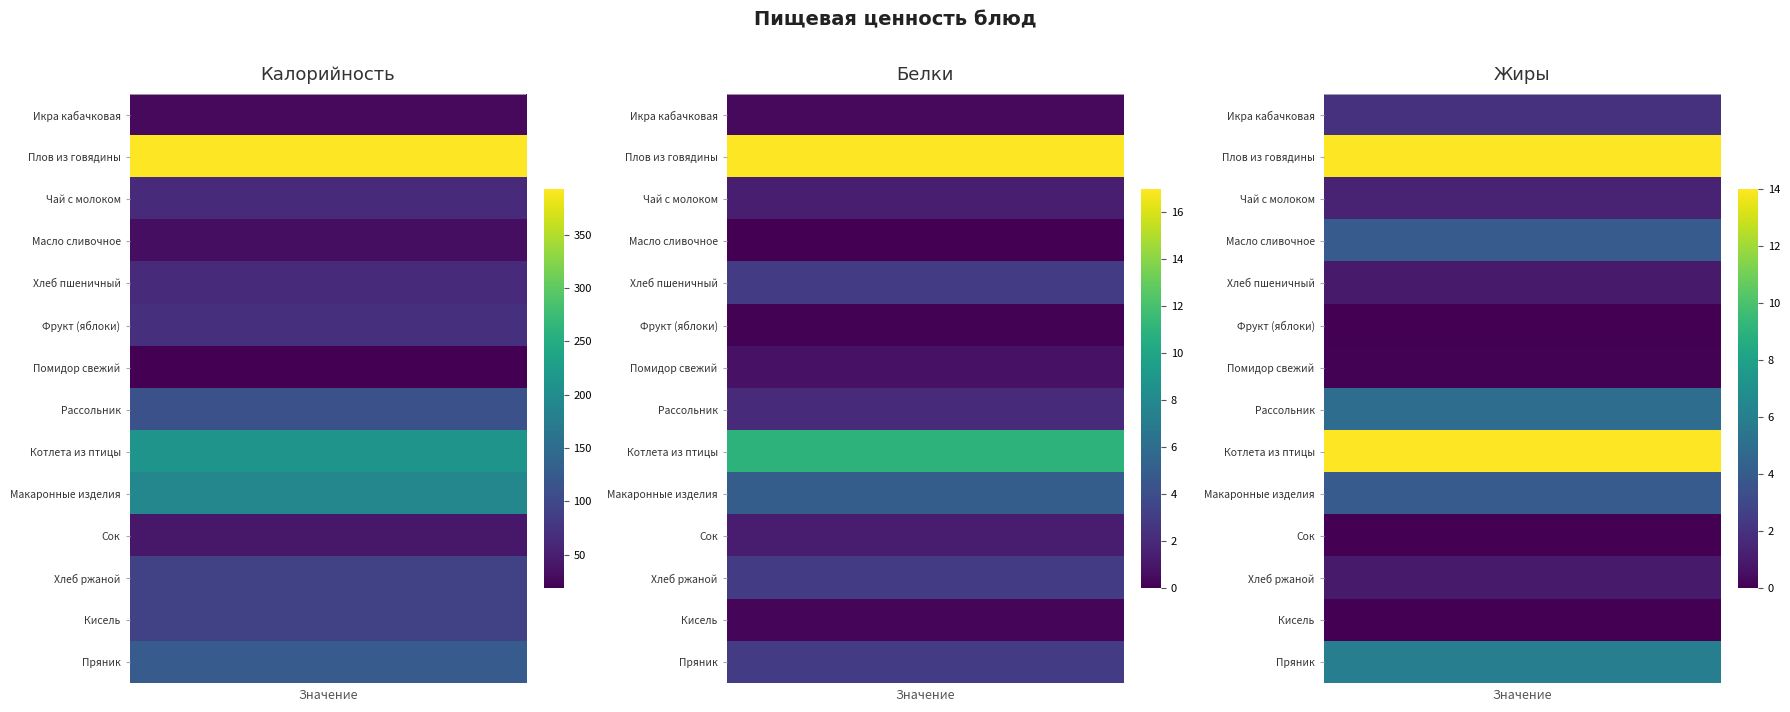

Which category has the highest value in the Жиры series?

Плов из говядины